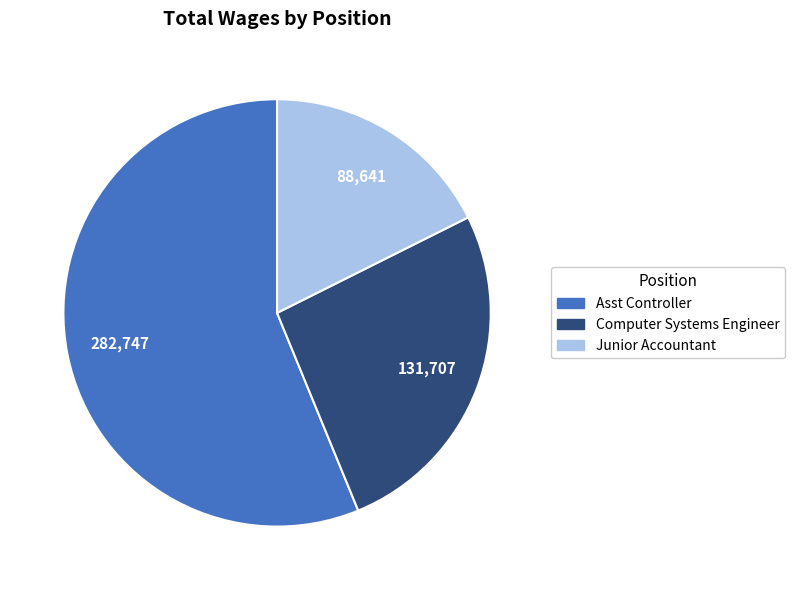

Which has a higher value, Computer Systems Engineer or Asst Controller?

Asst Controller